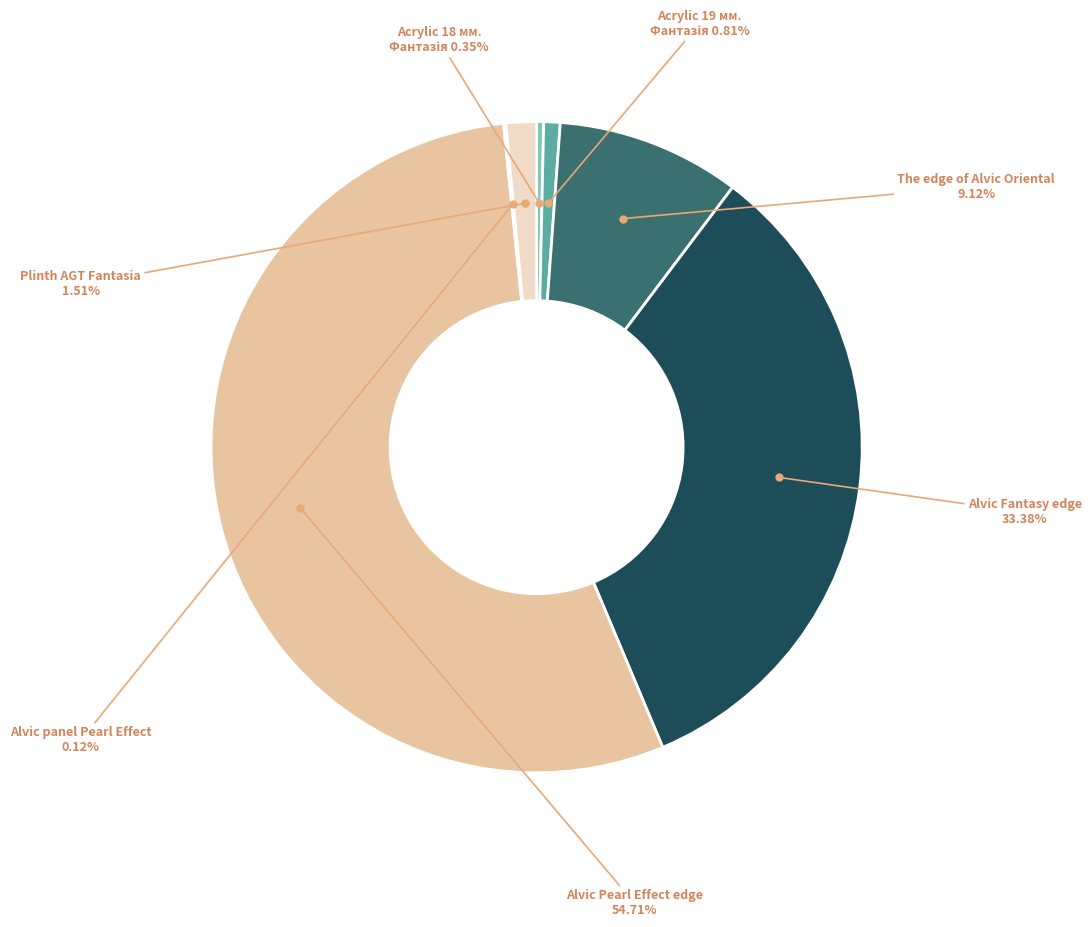

Is there any slice that represents more than half of the pie?

Yes